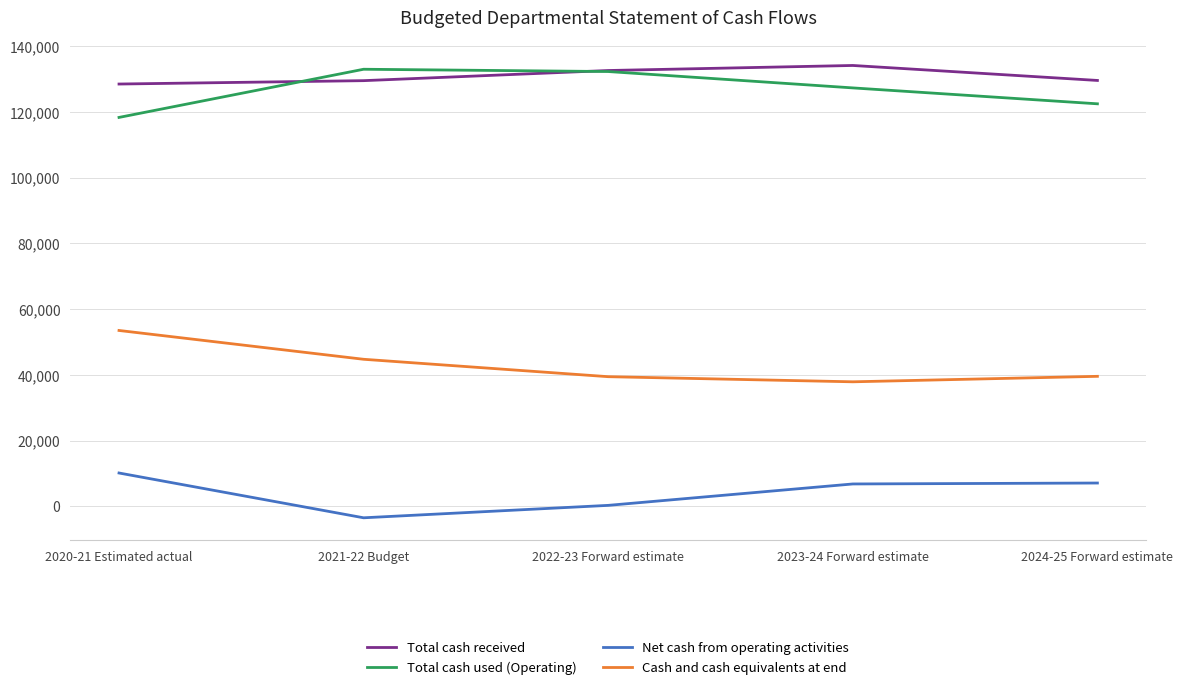

What is the minimum value for Total cash received?

128484